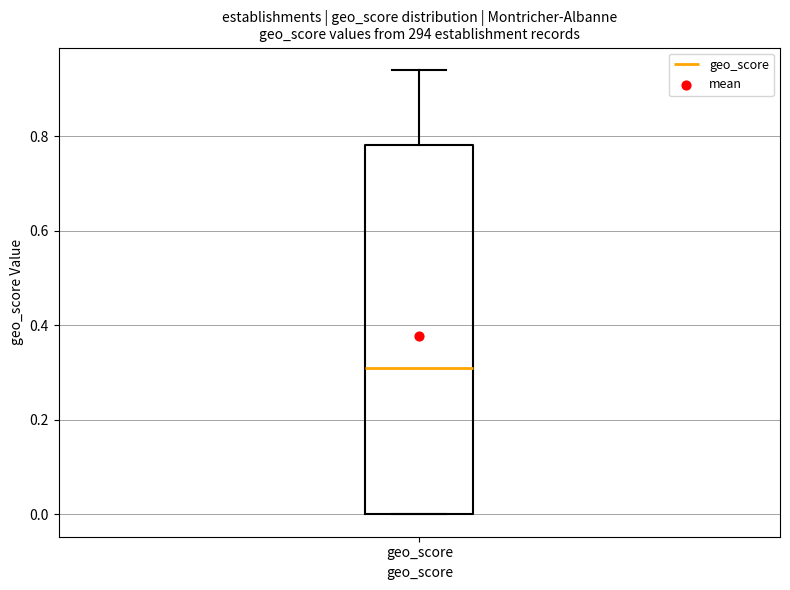

Transcribe this box plot: give where the median line is, the range the box spans, and where the two whiskers end, as read against the y-axis. The values are not printed on the chart, so give them approximately, as read against the axis.

median 0.32, box 0.00 to 0.78, whiskers 0.00 to 0.94